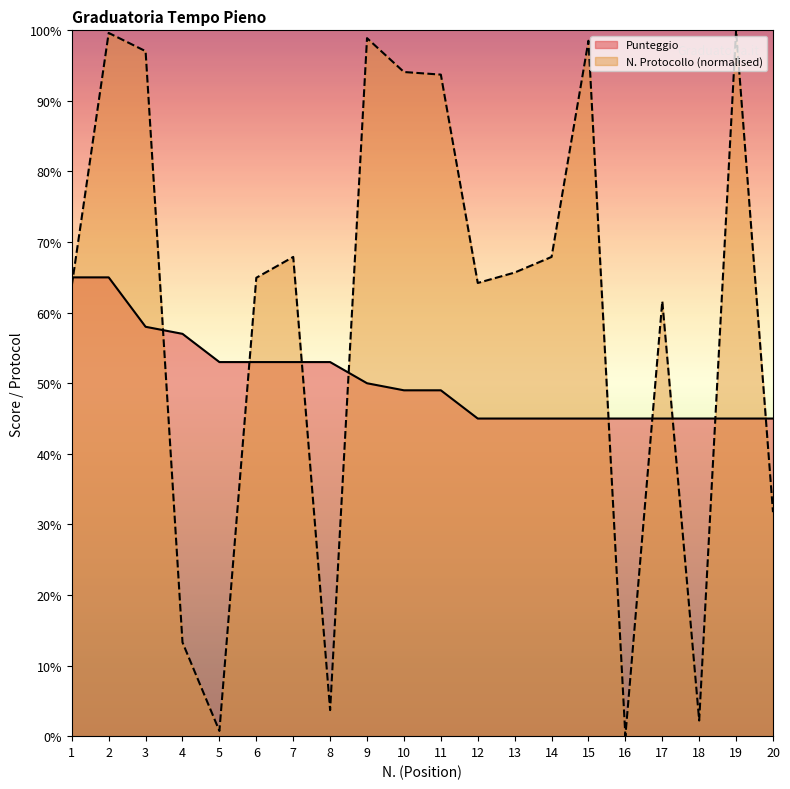

Where does the Punteggio series first go above 49?

1